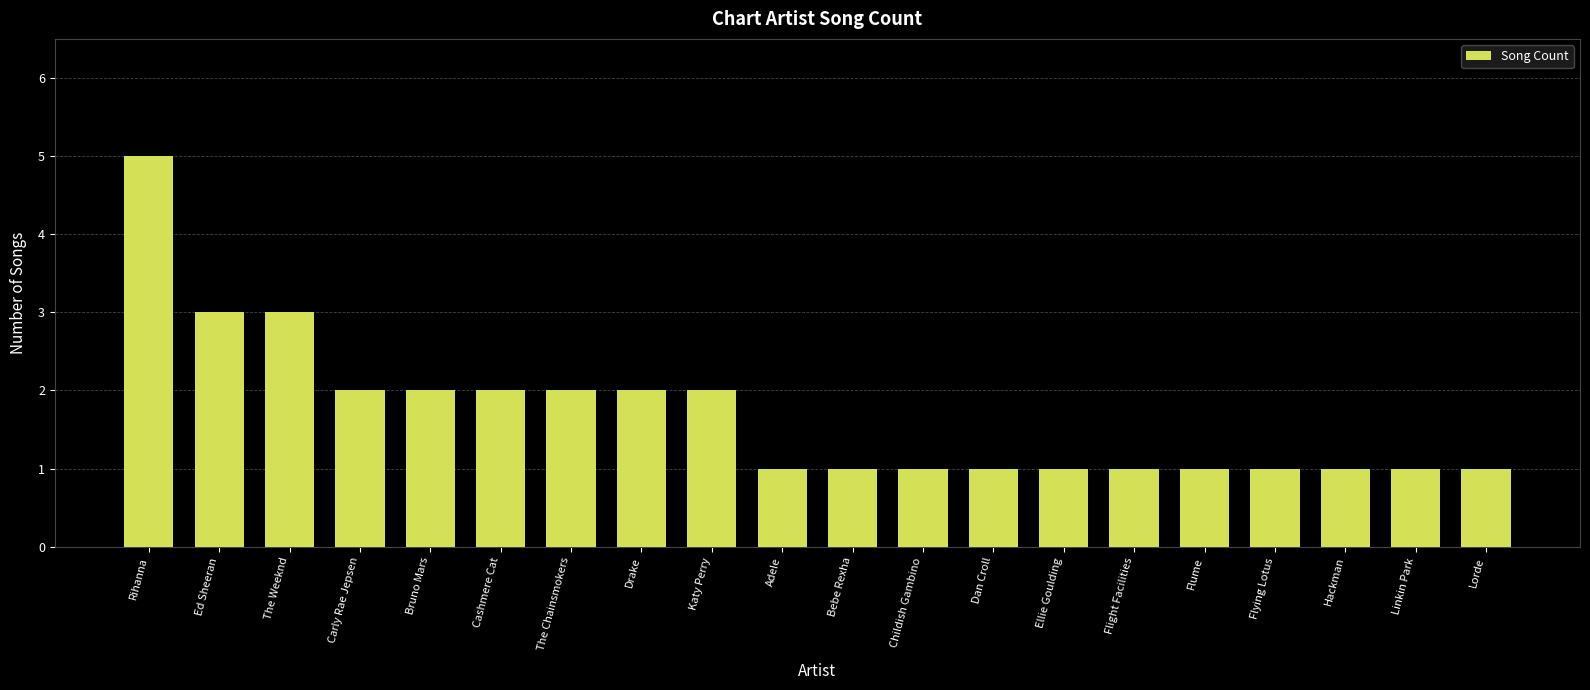

What is the label of the 12th bar from the right?

Katy Perry